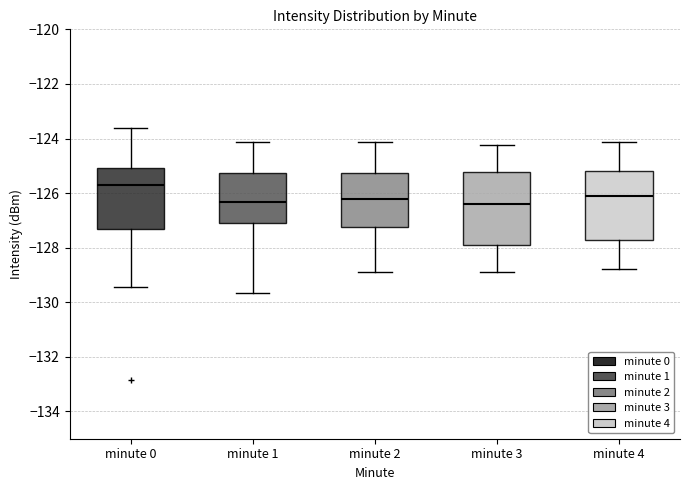

Reading left to right, transcribe this box plot: for each box, give where its median line is, the range the box spans, and where its two whiskers end, as read against the y-axis. The values are not printed on the chart, so give them approximately, as read against the axis.

minute 0: median -125.6, box -127.4 to -125.0, whiskers -129.4 to -123.6
minute 1: median -126.4, box -127.0 to -125.2, whiskers -129.6 to -124.2
minute 2: median -126.2, box -127.2 to -125.2, whiskers -129.0 to -124.2
minute 3: median -126.4, box -128.0 to -125.2, whiskers -129.0 to -124.2
minute 4: median -126.2, box -127.8 to -125.2, whiskers -128.8 to -124.2